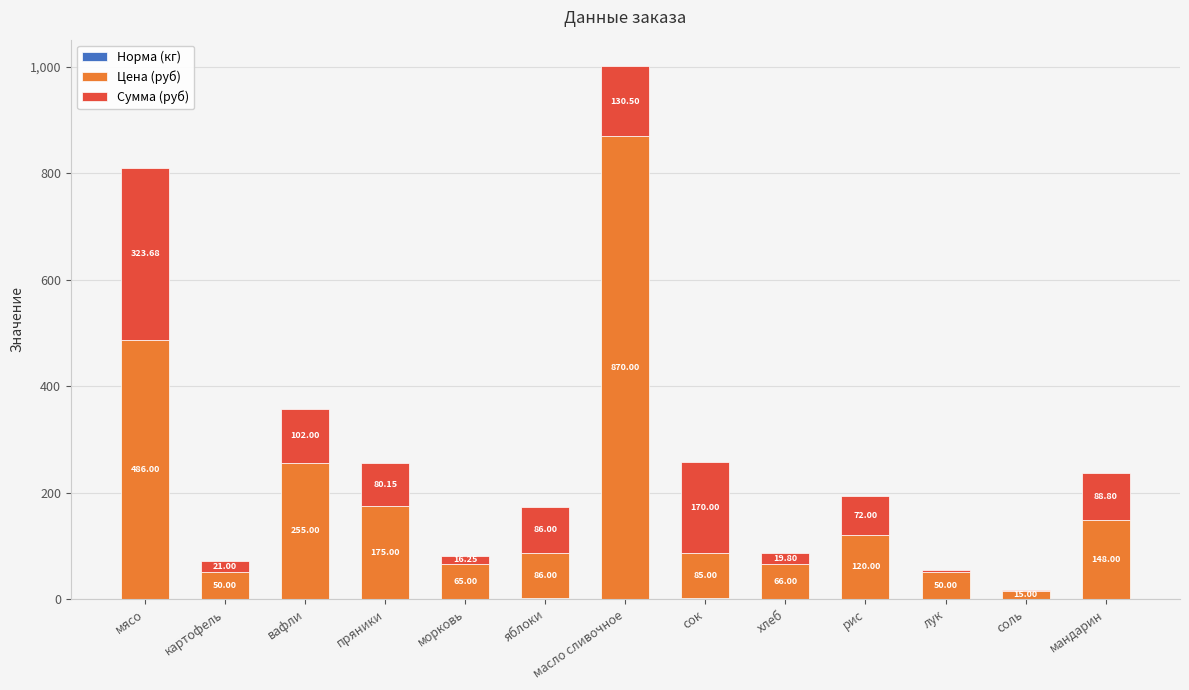

What is the total value across all series at сок?

257.0